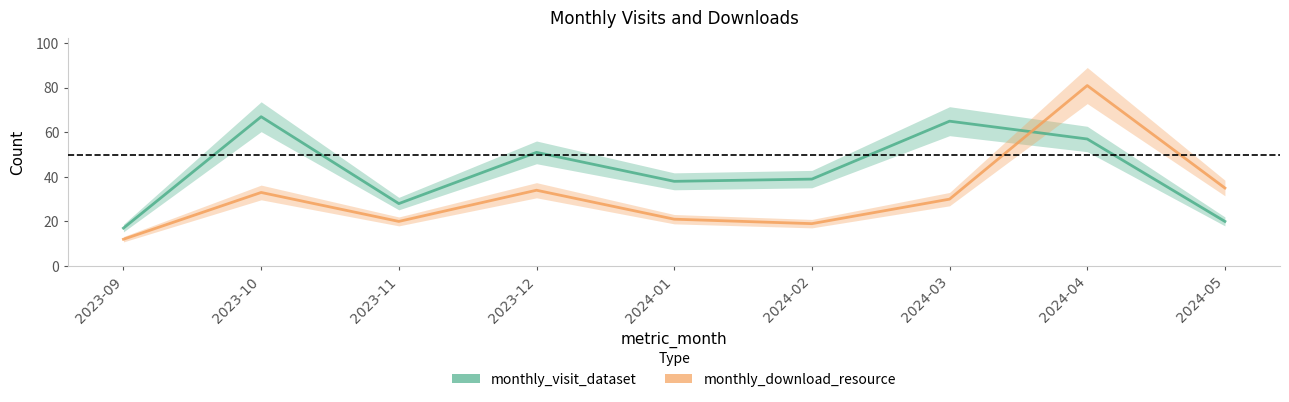

Which series has the largest range (max minus min)?

monthly_download_resource